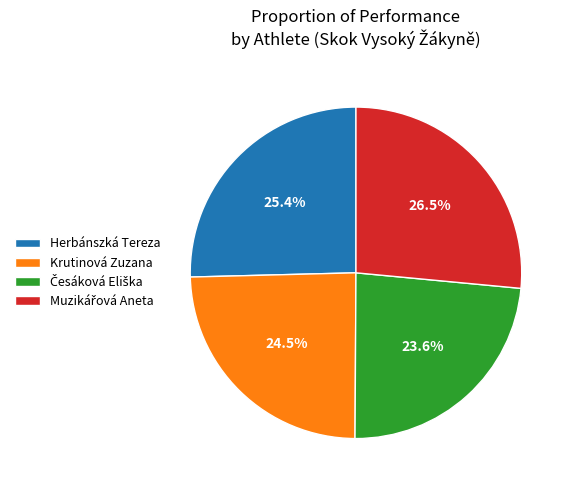

To the nearest percent, what is the difference between the Herbánszká Tereza and Krutinová Zuzana slice percentages?

1%